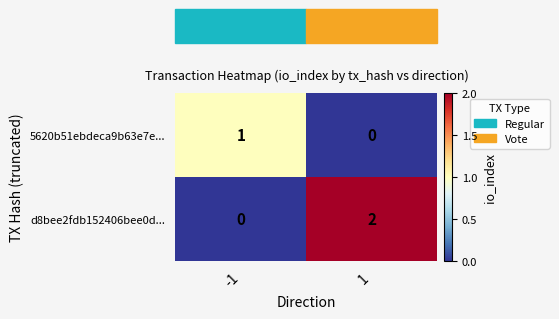

List the series in order of their peak value, lowest first.

5620b51ebdeca9b63e7e..., d8bee2fdb152406bee0d...